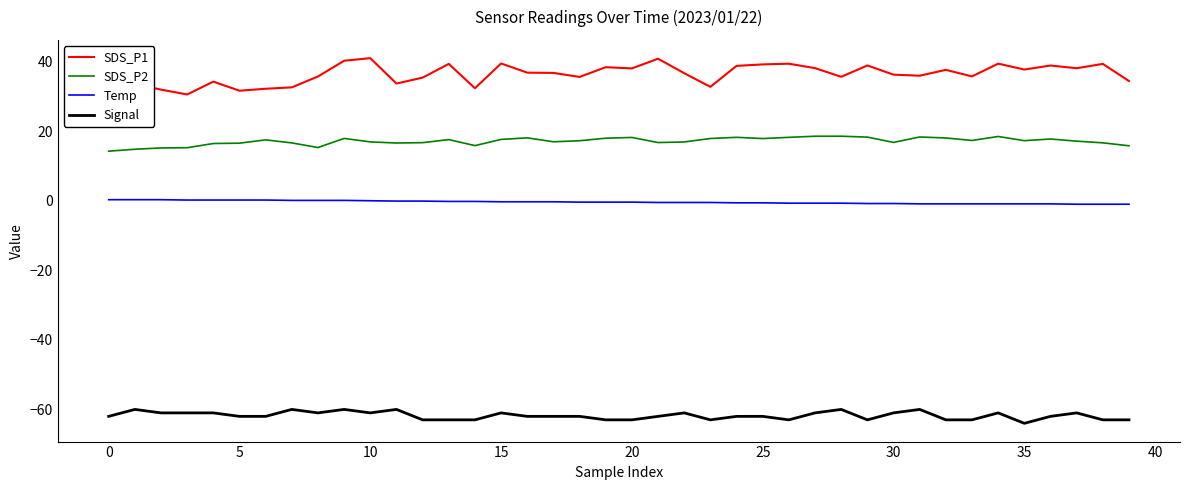

How many lines are shown in the chart?

4